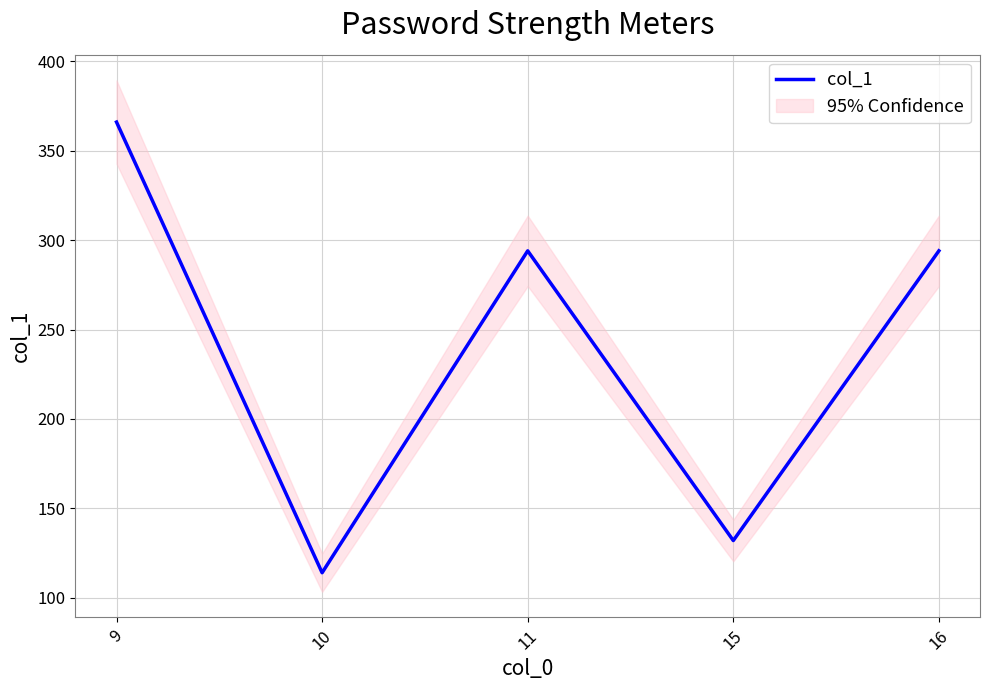

What is the change in value from 9 to 16?

-72